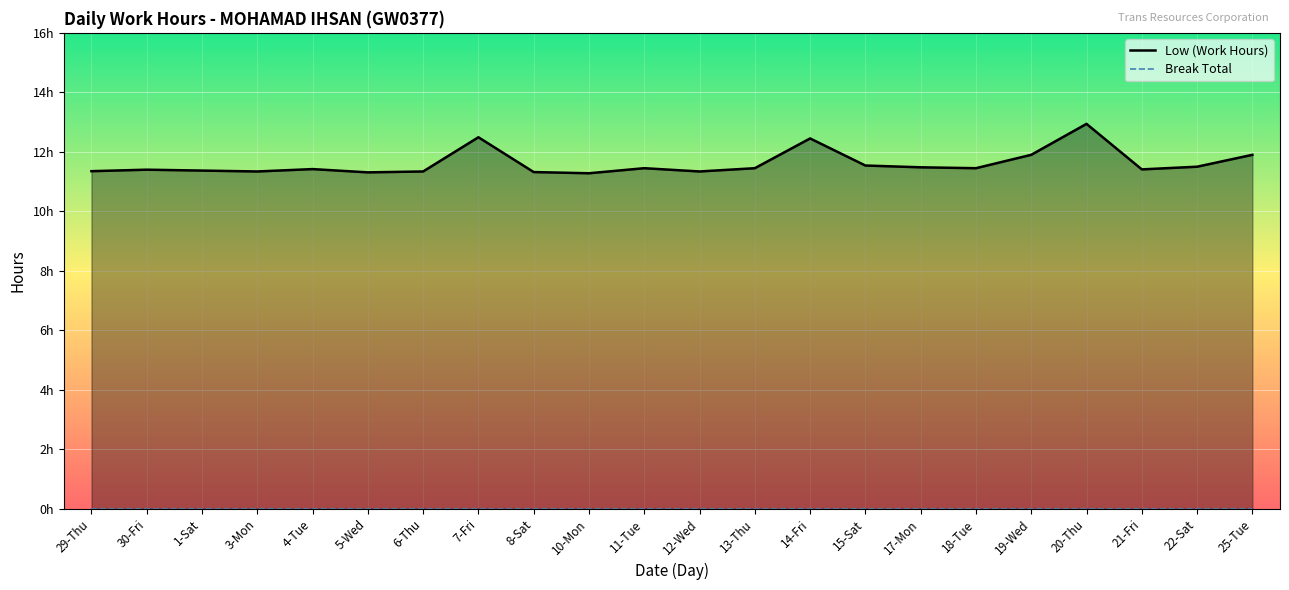

Count the number of categories in the chart.

22